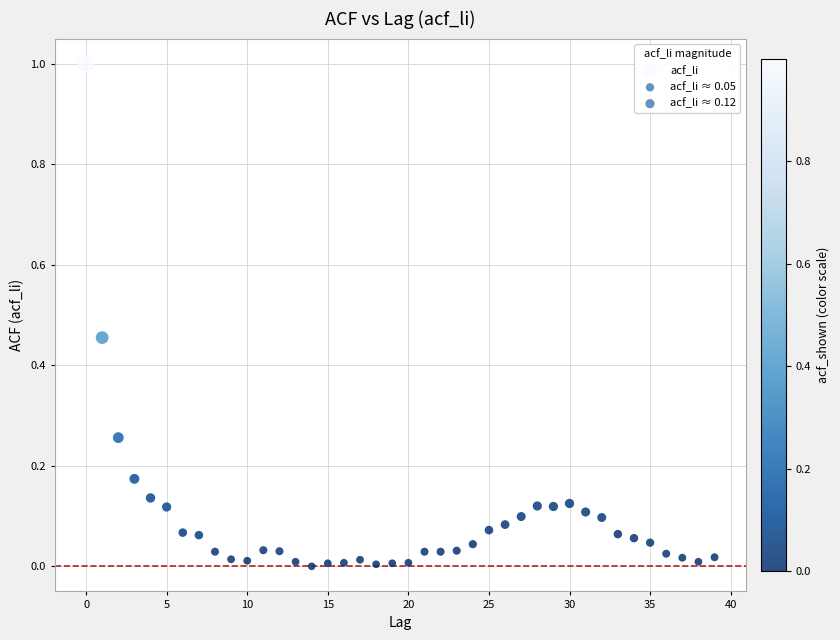

What is the range of Y values (max minus min)?

1.0